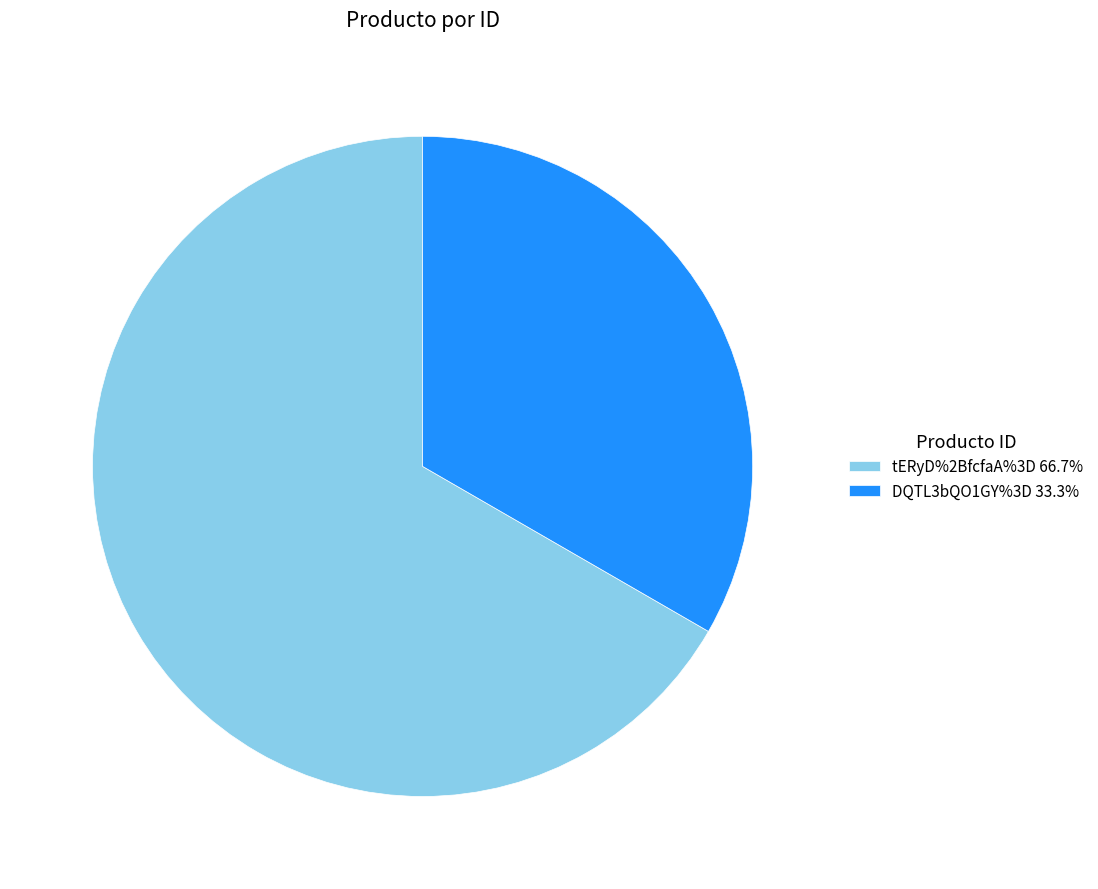

Does tERyD%2BfcfaA%3D represent more than half of the total?

Yes